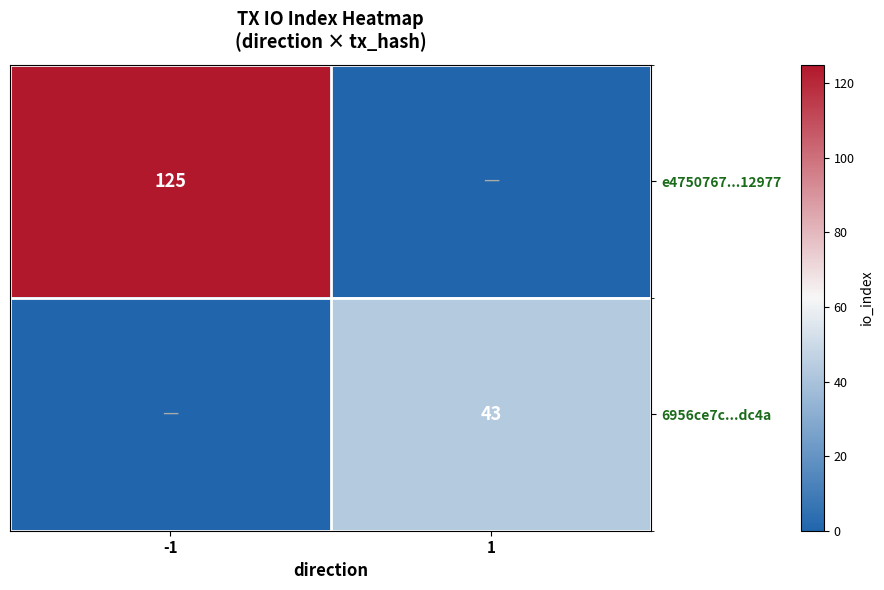

At which category does the chart reach its minimum across all series?

1